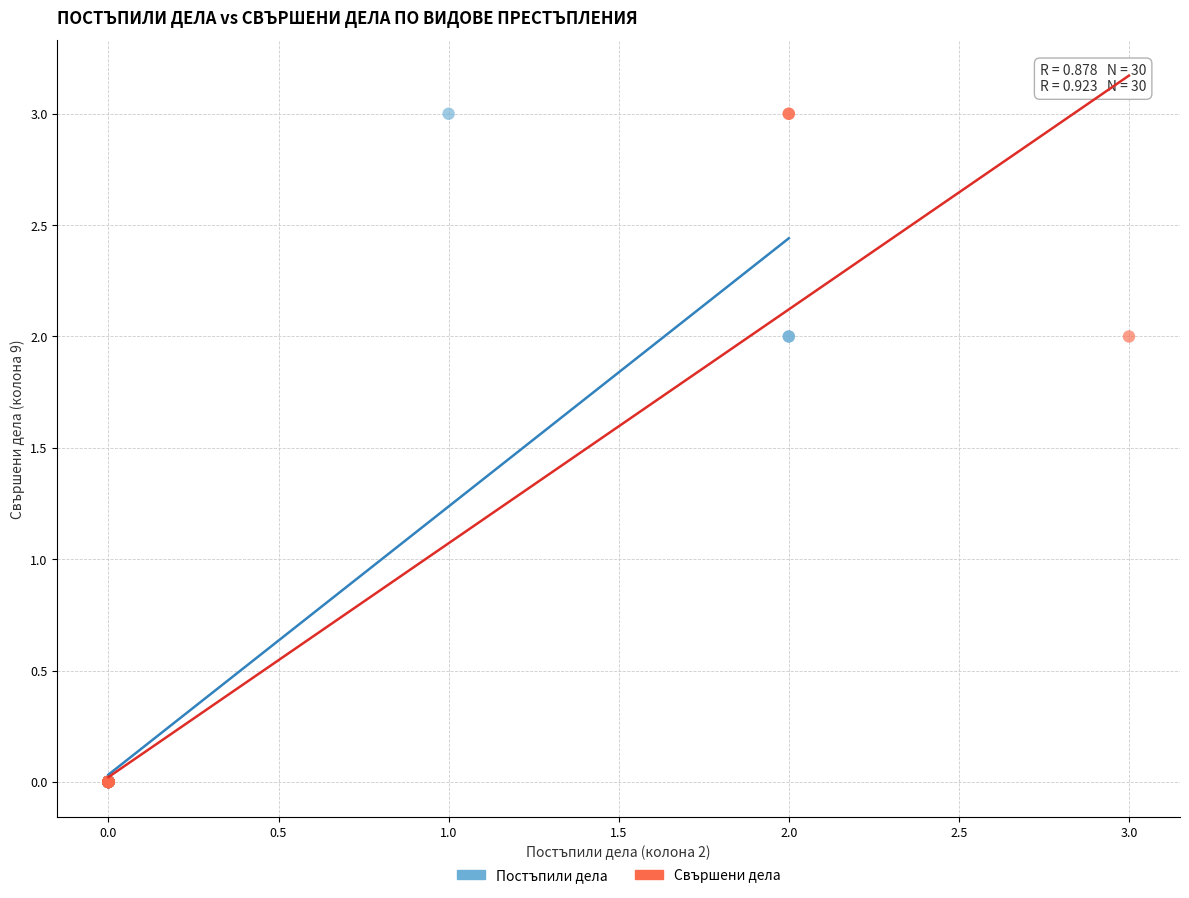

What are all the series names shown in the legend?

Постъпили дела, Свършени дела